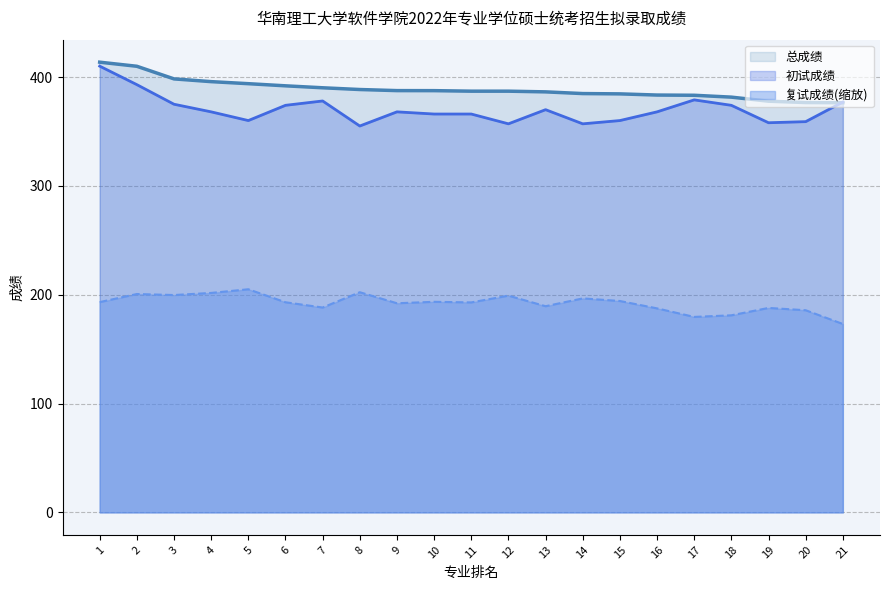

Reading left to right, transcribe all the data shown in this chart.

初试成绩: 1=410.0	2=393.0	3=375.0	4=368.0	5=360.0	6=374.0	7=378.0	8=355.0	9=368.0	10=366.0	11=366.0	12=357.0	13=370.0	14=357.0	15=360.0	16=368.0	17=379.0	18=374.0	19=358.0	20=359.0	21=377.0
复试成绩: 1=193.2	2=200.6	3=199.7	4=201.6	5=205.0	6=193.1	7=188.2	8=202.3	9=192.1	10=193.5	11=192.9	12=199.1	13=189.4	14=196.6	15=194.2	16=187.4	17=179.6	18=181.1	19=187.9	20=185.7	21=173.1
总成绩: 1=413.6	2=409.9	3=398.3	4=395.8	5=393.9	6=391.9	7=390.1	8=388.5	9=387.5	10=387.5	11=387.0	12=387.0	13=386.4	14=384.8	15=384.5	16=383.4	17=383.2	18=381.5	19=377.8	20=376.6	21=376.4